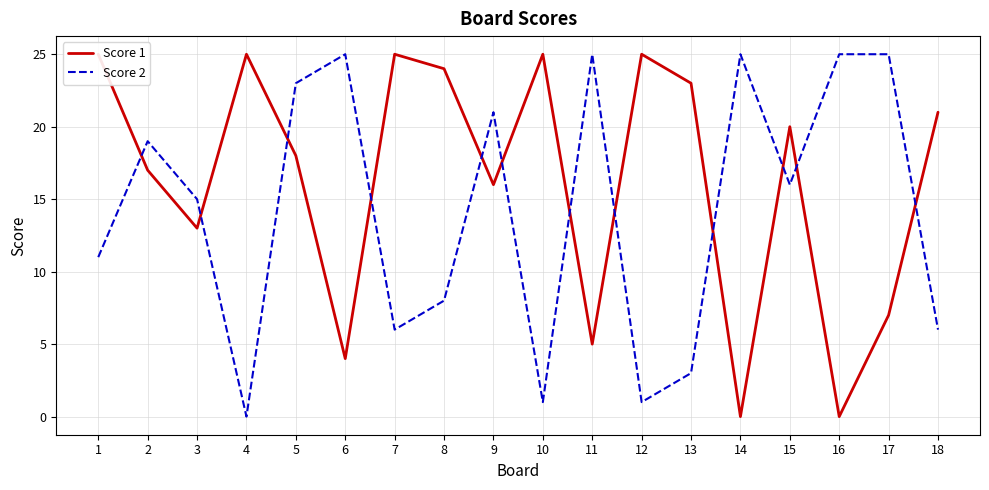

The Score 1 series shows 25 at 7. True or false?

True